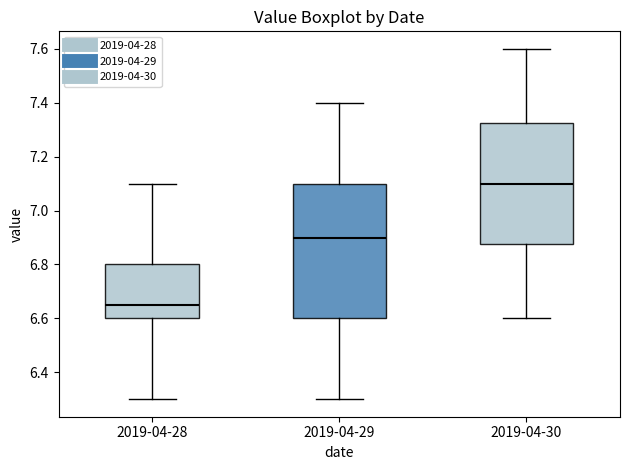

Reading left to right, read every box against the y-axis: the position of its median line, the range the box covers, and the ends of its whiskers. The values are not printed on the chart, so give them approximately, as read against the axis.

2019-04-28: median 6.66, box 6.60 to 6.80, whiskers 6.30 to 7.10
2019-04-29: median 6.90, box 6.60 to 7.10, whiskers 6.30 to 7.40
2019-04-30: median 7.10, box 6.88 to 7.32, whiskers 6.60 to 7.60